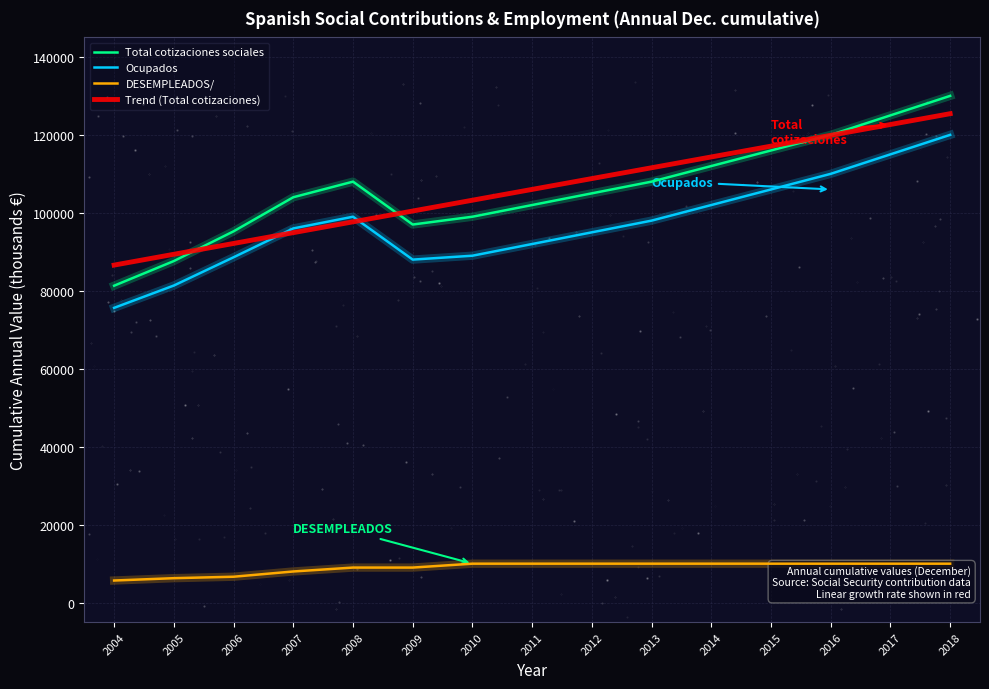

At which category is the sum across all series the highest?

2018